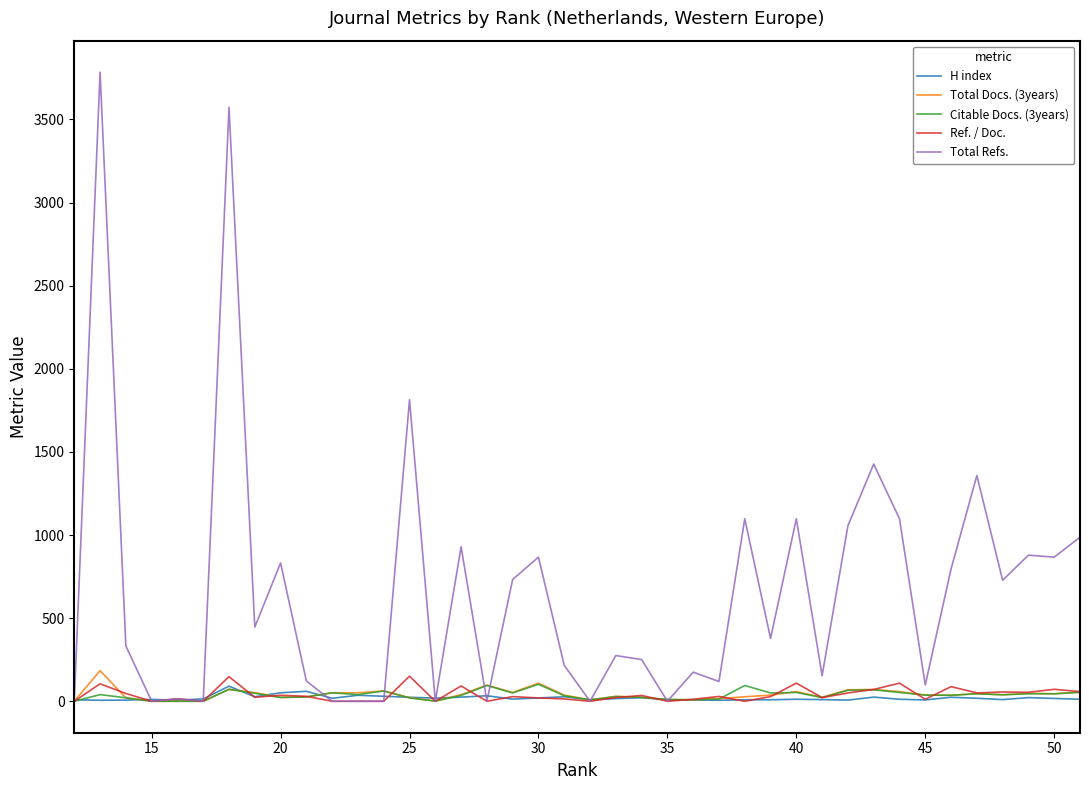

What is the difference between the maximum and minimum values in the Total Refs. series?

3785